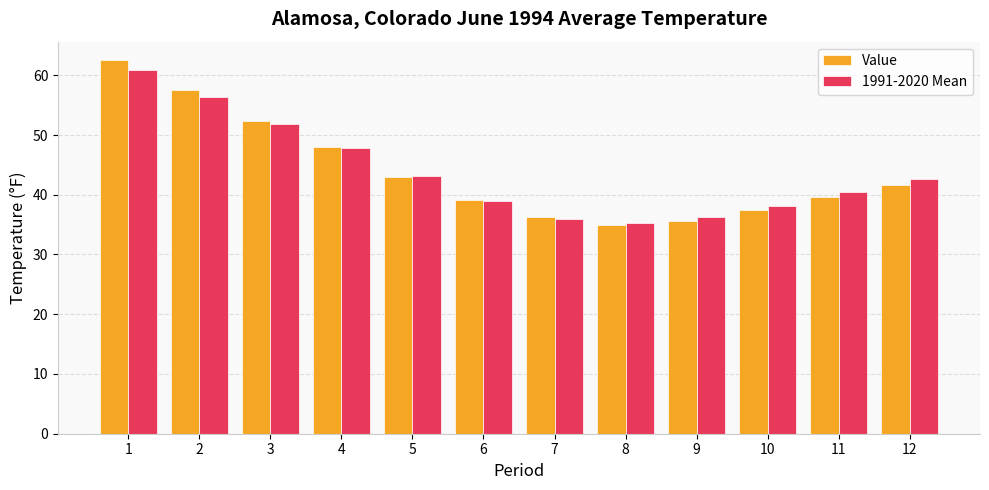

Which series has the widest spread of values?

Value